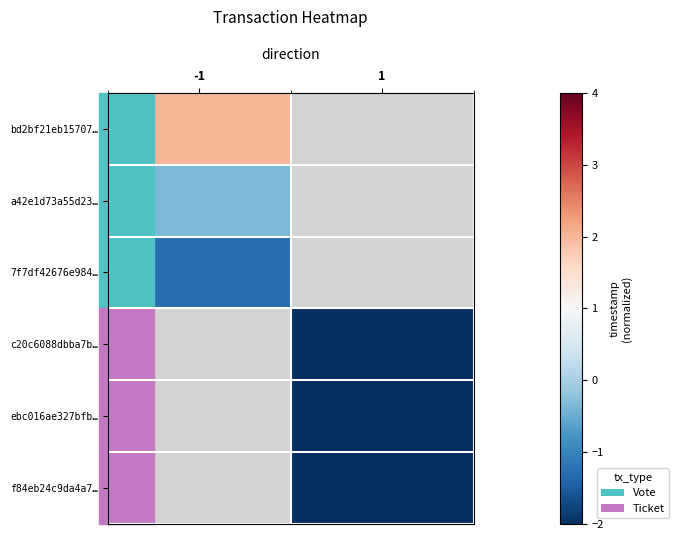

Rank the series by their maximum value, from highest to lowest.

bd2bf21eb15707…, a42e1d73a55d23…, 7f7df42676e984…, c20c6088dbba7b…, ebc016ae327bfb…, f84eb24c9da4a7…